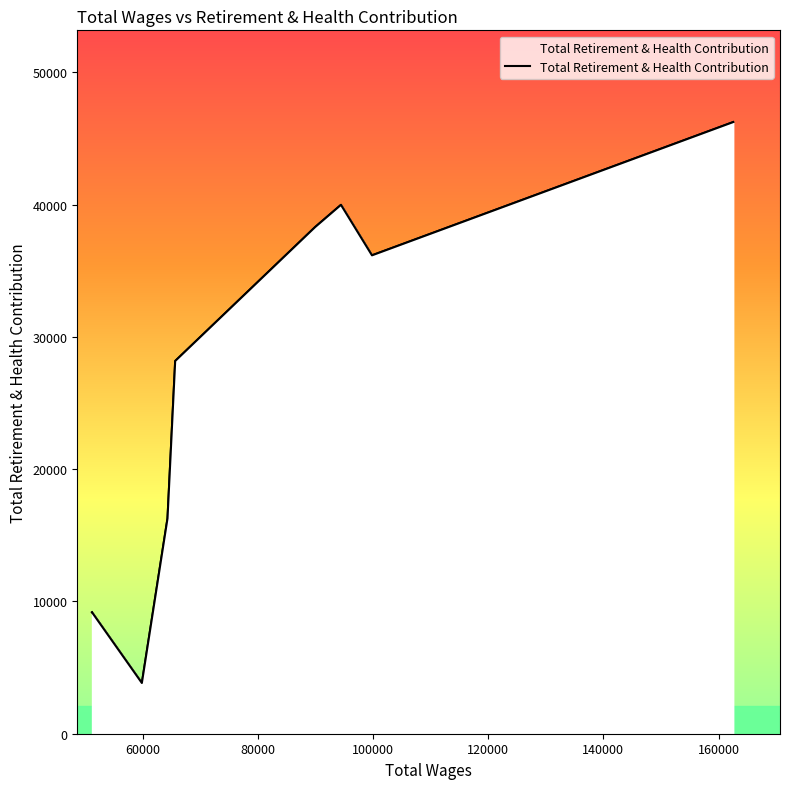

How many interior local peaks (higher than both neighbors) does the data have?

1